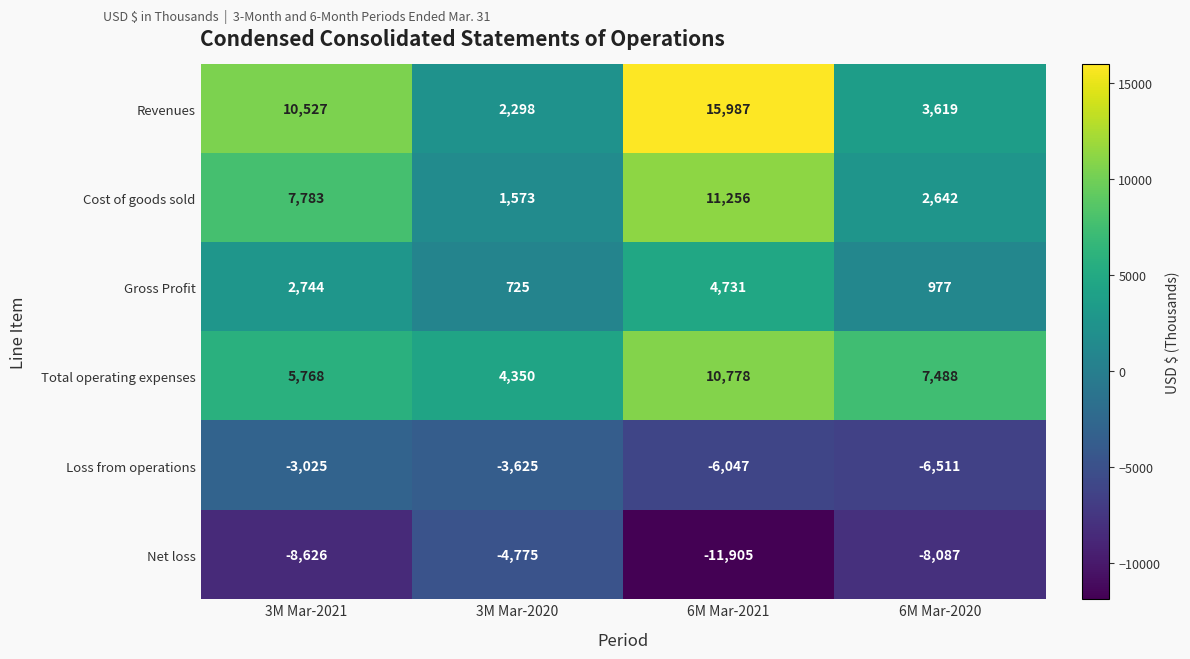

At which label is Net loss closest to -8340?

6M Mar-2020